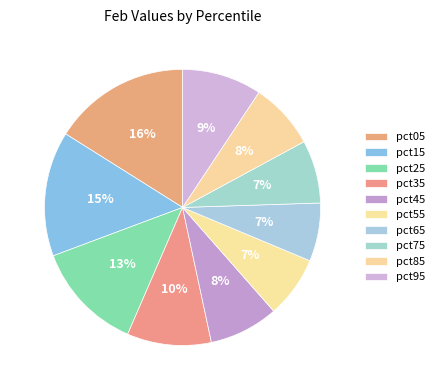

What is the largest slice in the pie chart?

pct05